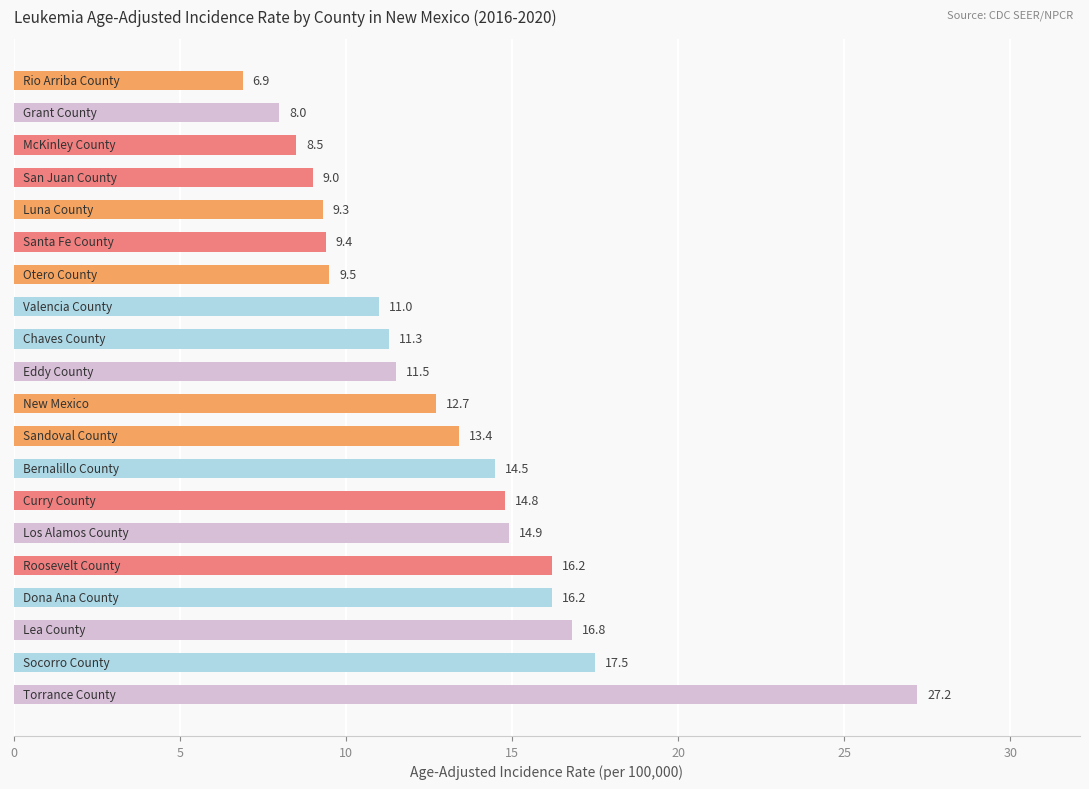

What is the average value?

12.9